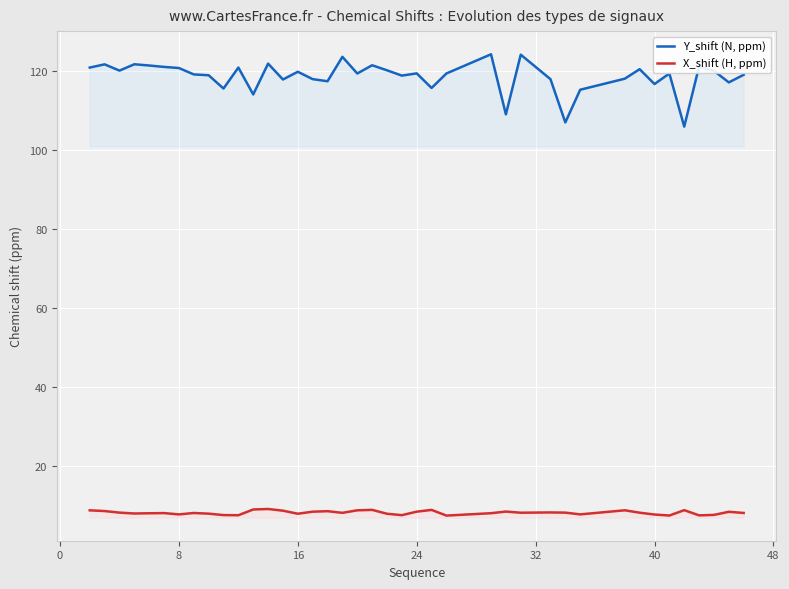

What are all the series names shown in the legend?

Y_shift (N, ppm), X_shift (H, ppm)